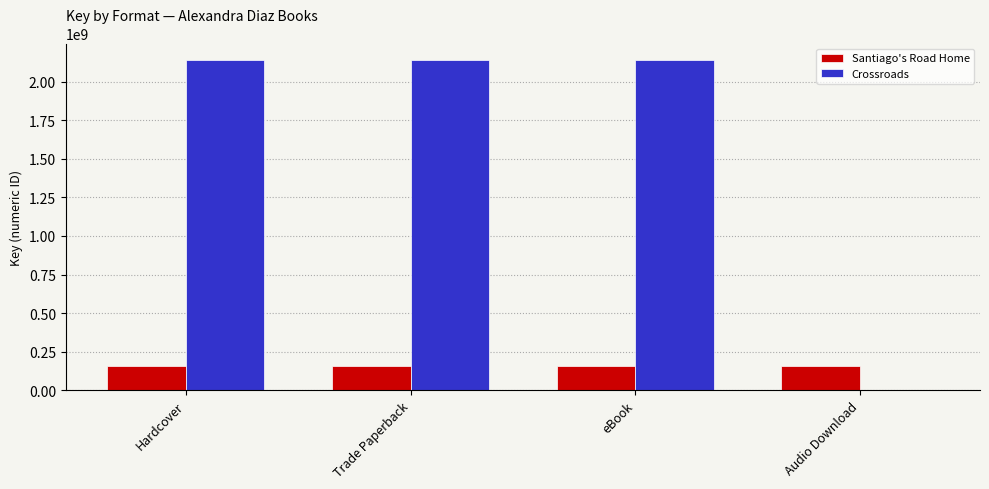

What is the approximate value of Crossroads at Trade Paperback?

2142026520